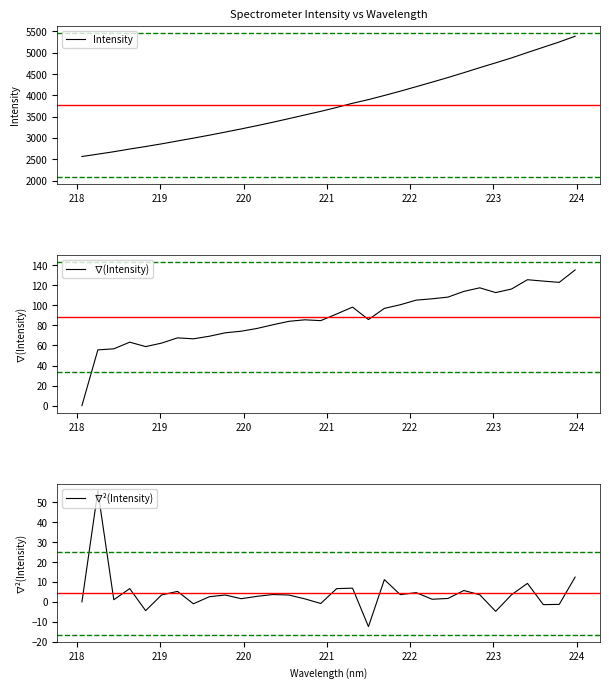

How many interior local peaks does the ∇²(Intensity) series have?

10